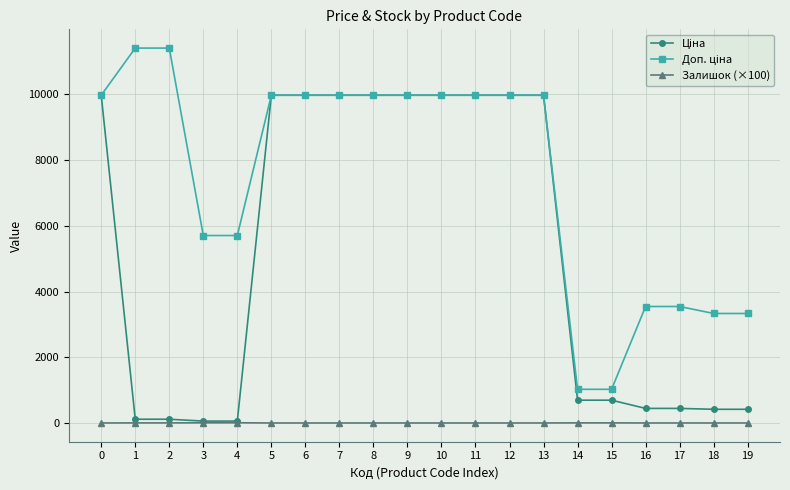

What is the greatest value displayed?

11410.0